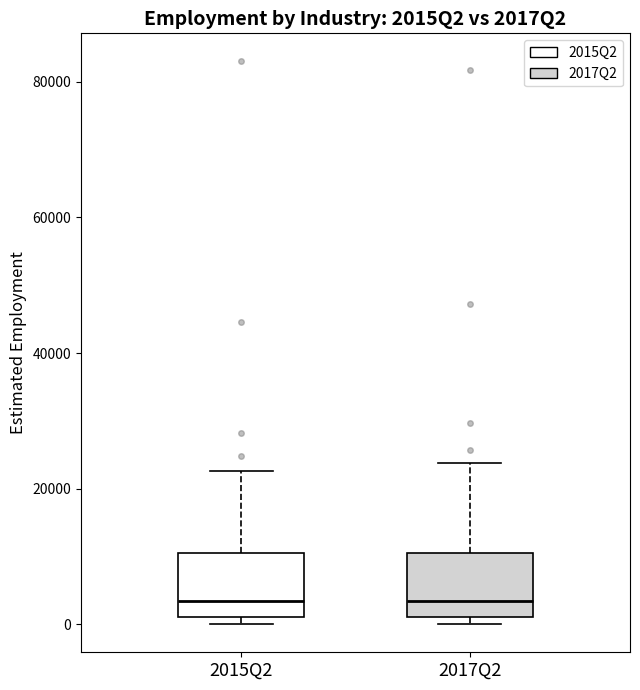

Reading left to right, read every box against the y-axis: the position of its median line, the range the box covers, and the ends of its whiskers. The values are not printed on the chart, so give them approximately, as read against the axis.

2015Q2: median 4000, box 2000 to 10000, whiskers 0 to 22000
2017Q2: median 4000, box 2000 to 10000, whiskers 0 to 24000